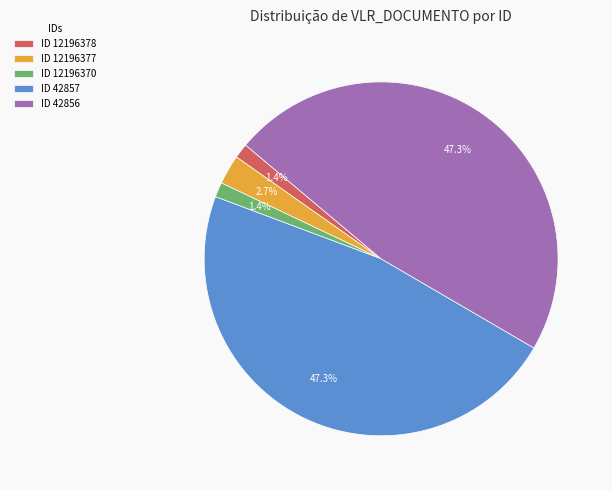

What percentage is NOT represented by ID 12196378?

98.6%